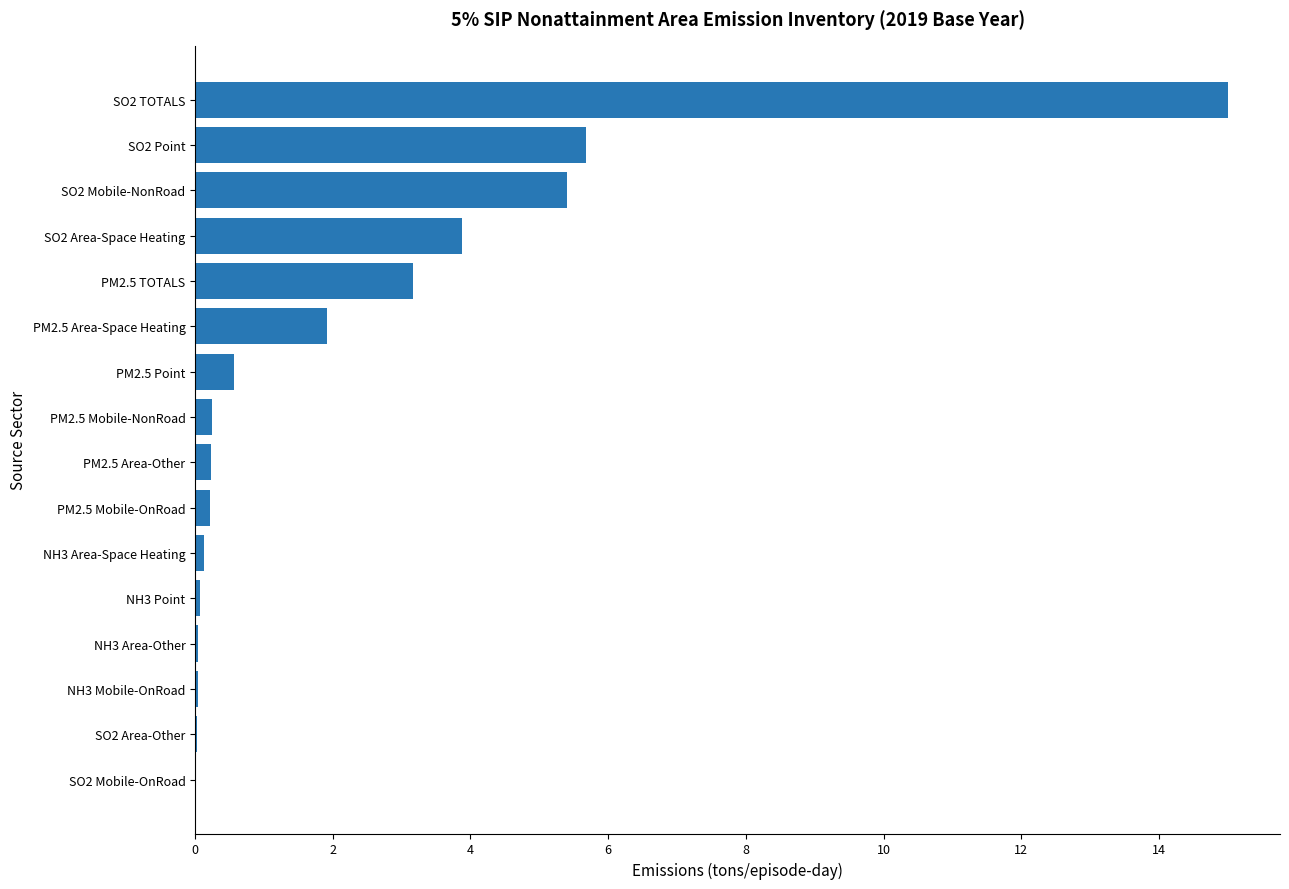

The chart shows a value of 0.0 at NH3 Mobile-OnRoad. True or false?

True